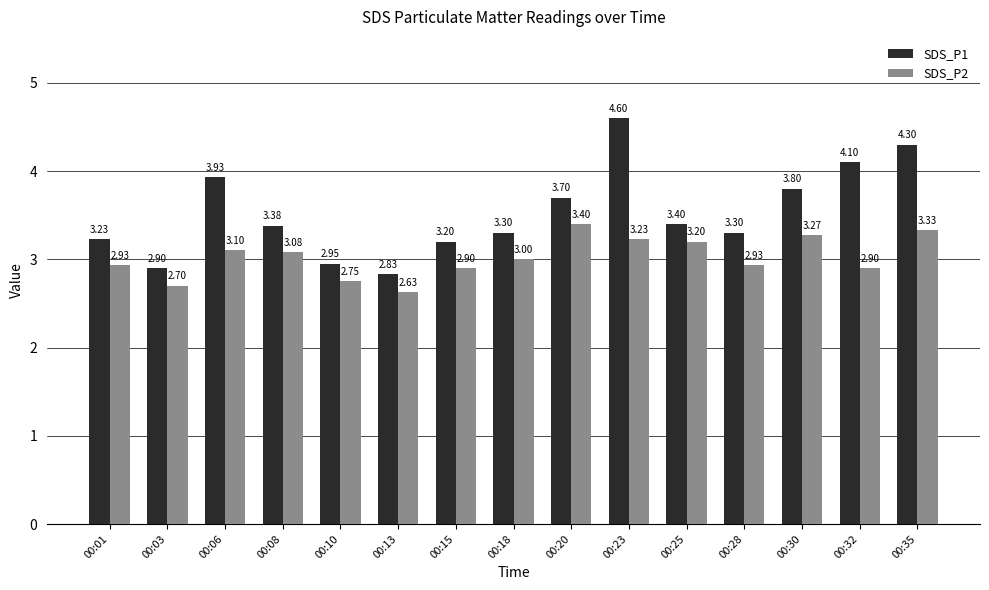

Is the value of SDS_P1 at 00:01 greater than the value of SDS_P2 at 00:10?

Yes